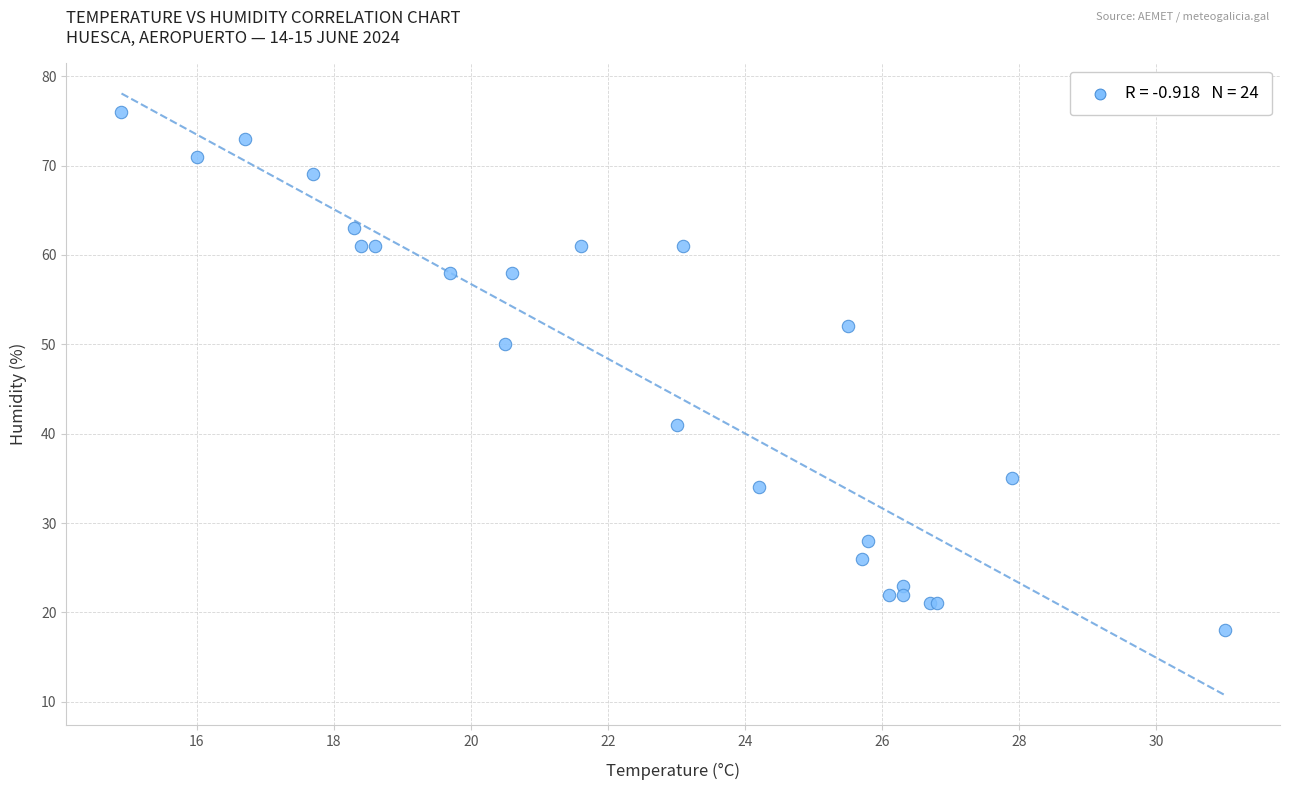

What Y value in the scatter plot is closest to 47?

50